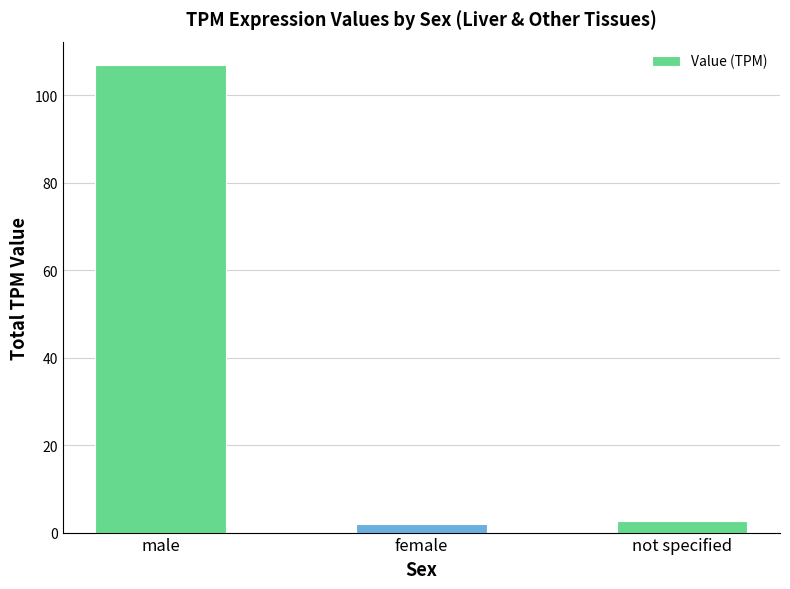

What is the minimum value shown in the chart?

2.0